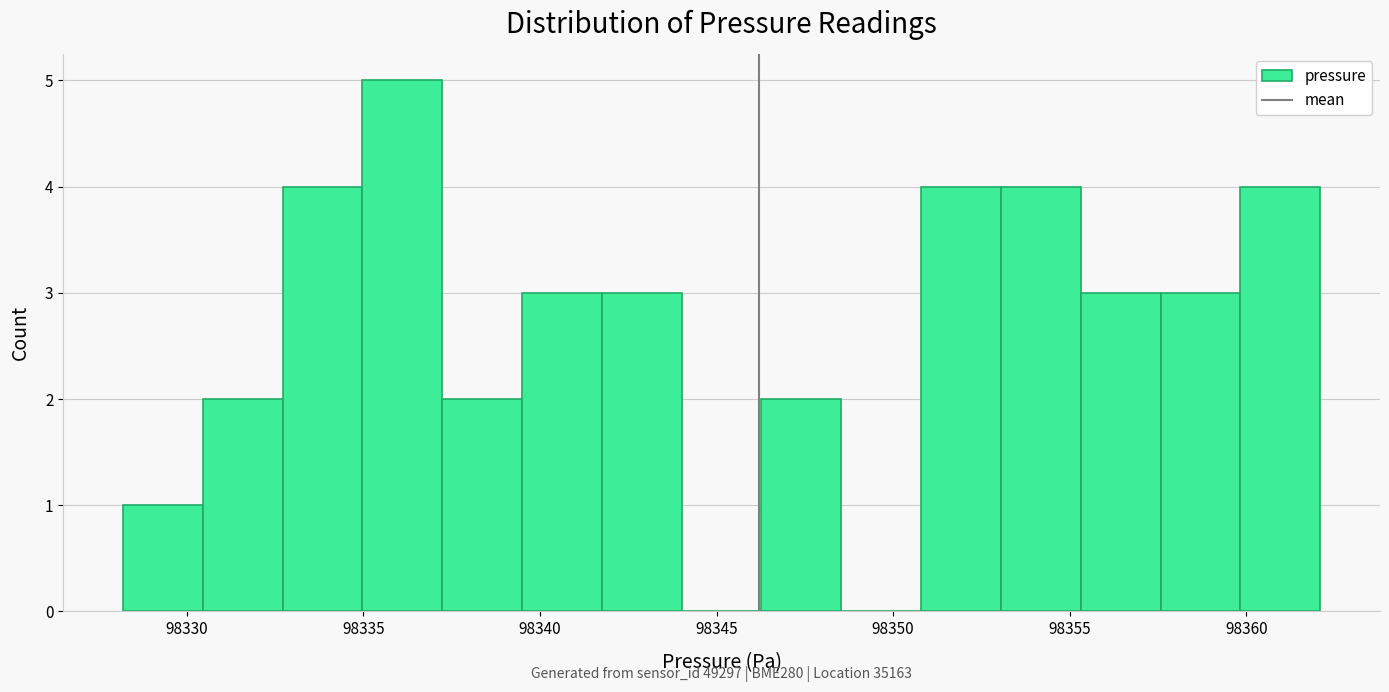

Over which range of the x-axis is the bar tallest?

98335.0 to 98337.0